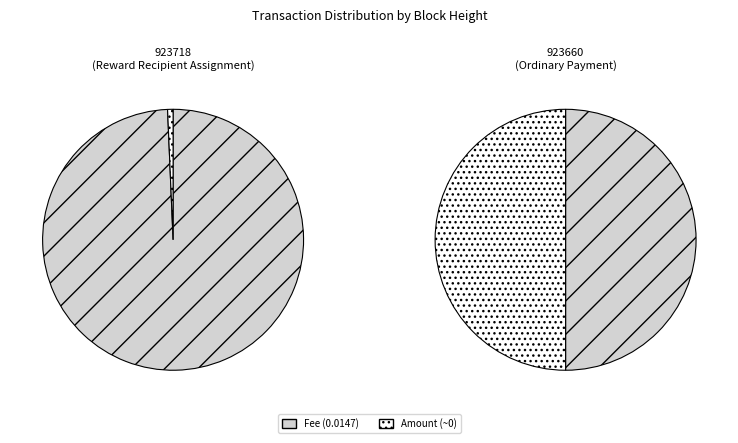

Rank the series by their average value, from highest to lowest.

Fee, Amount